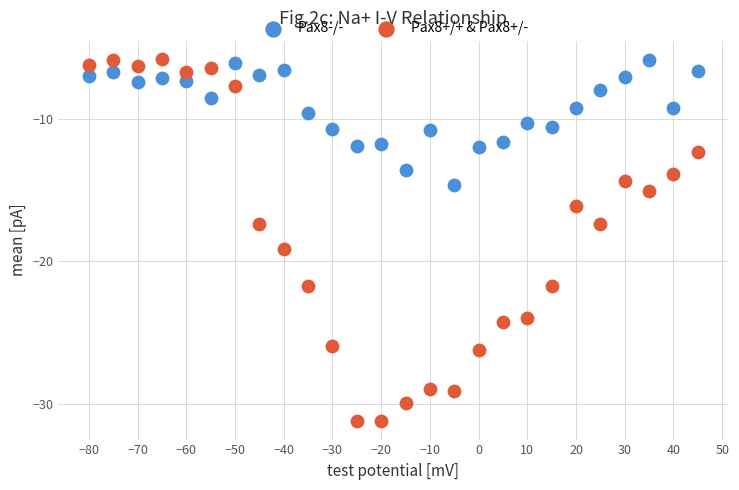

Which series contains the lowest Y value?

Pax8+/+ & Pax8+/-